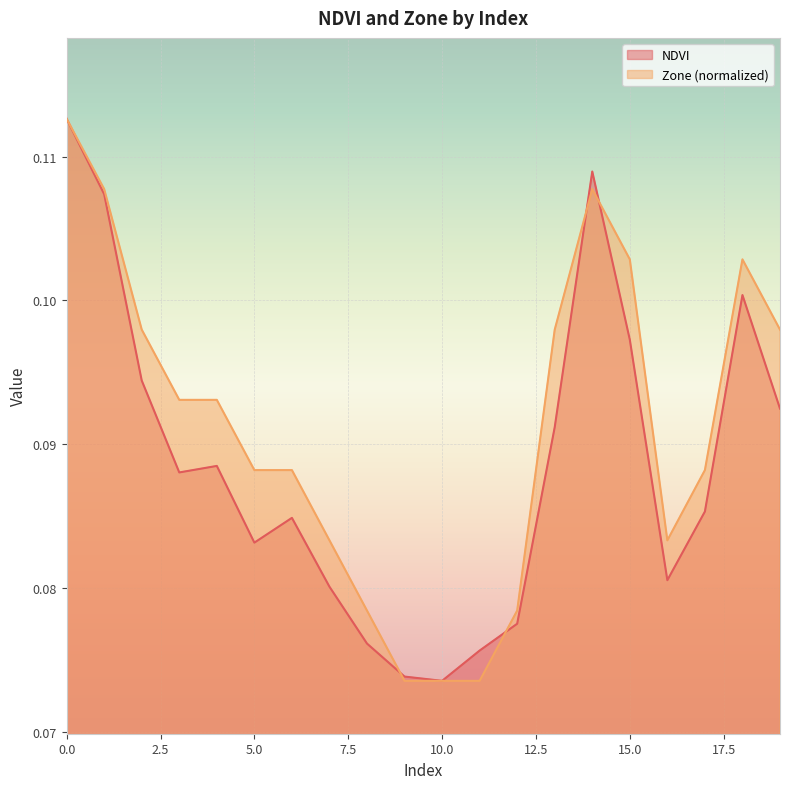

List the series in order of their peak value, lowest first.

NDVI, Zone